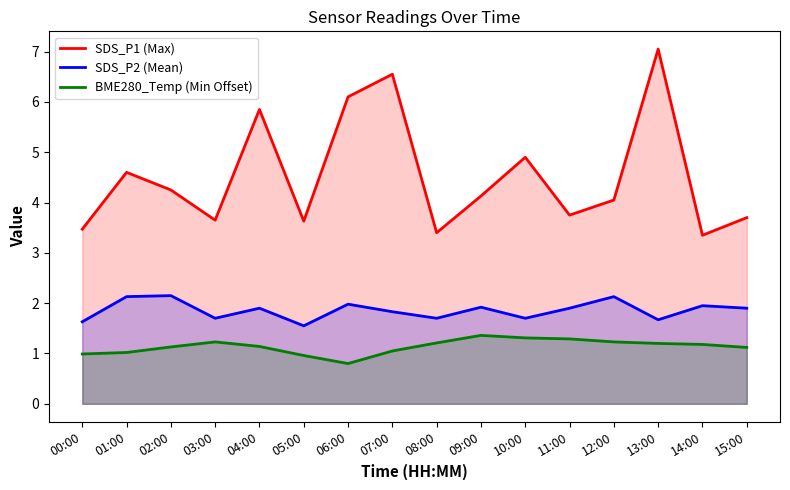

How many values in the SDS_P1 (Max) series are below 4?

7